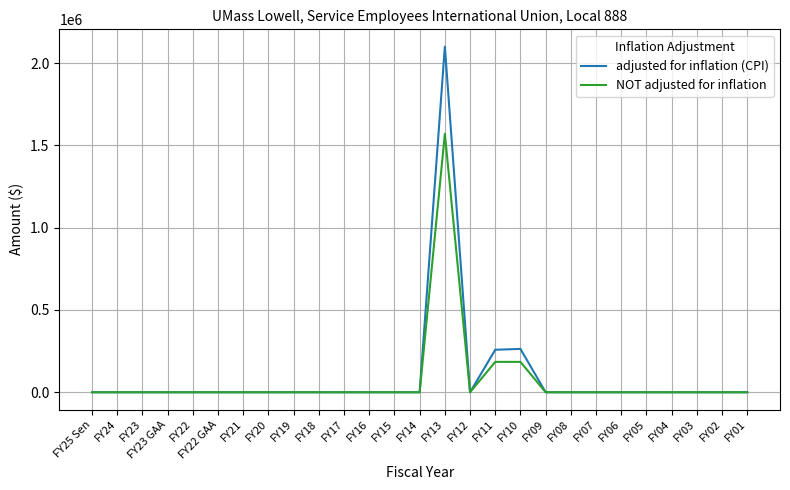

At which category does the chart reach its peak across all series?

FY13